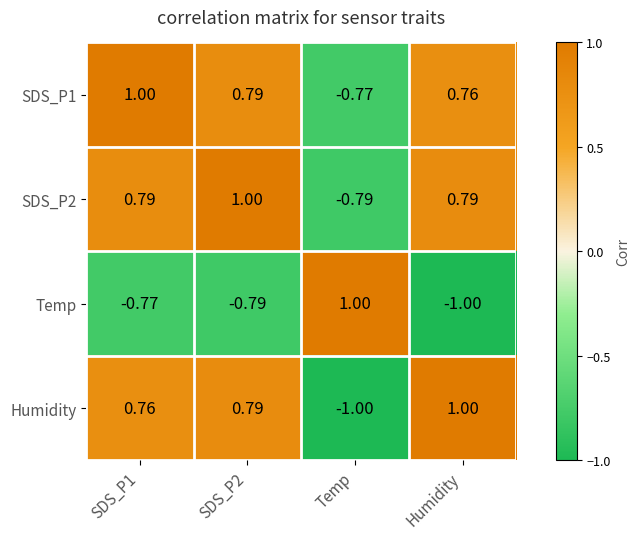

At which label does SDS_P2 reach its minimum?

Temp